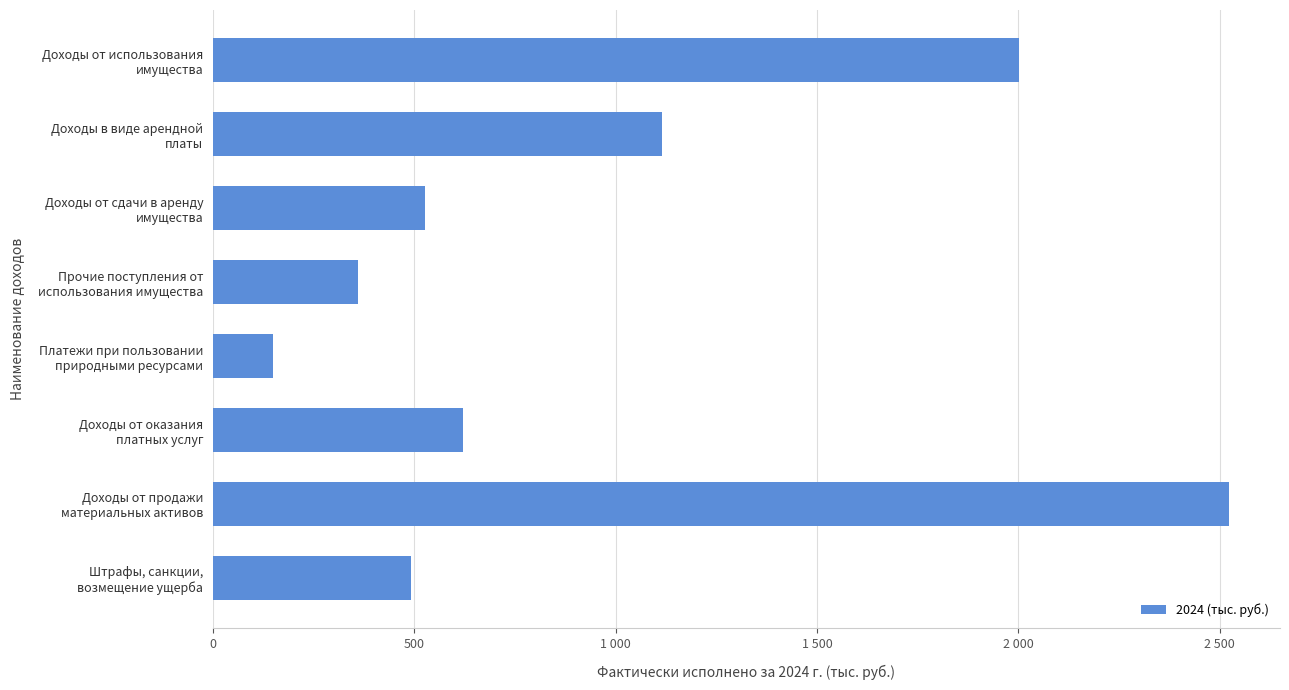

Are the bars horizontal?

Yes